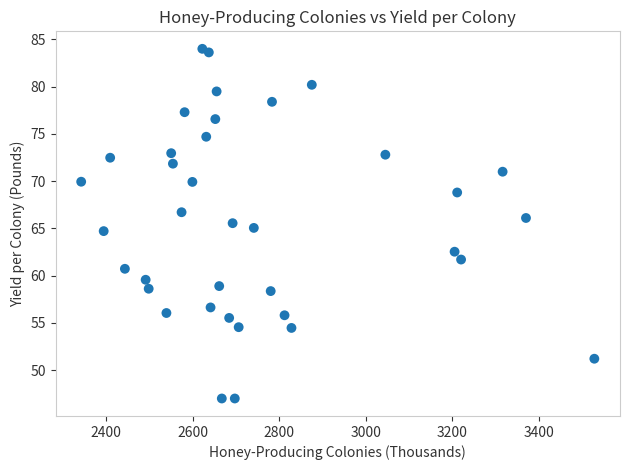

What is the range of X values (max minus min)?

1186.0